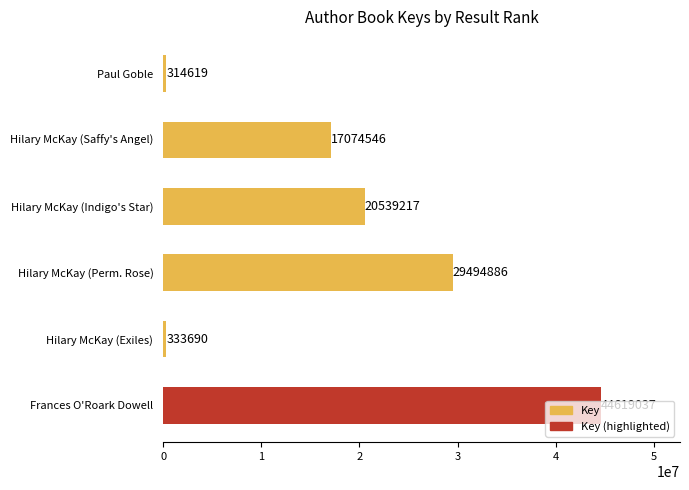

Is it true that the value at Frances O'Roark Dowell is 44619037?

True